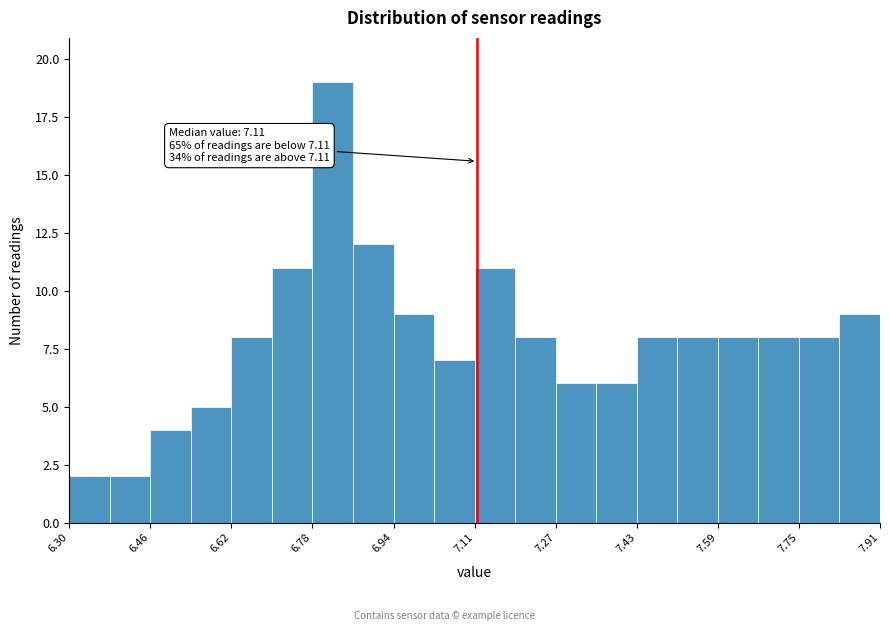

Over which range of the x-axis is the bar tallest?

6.78 to 6.86